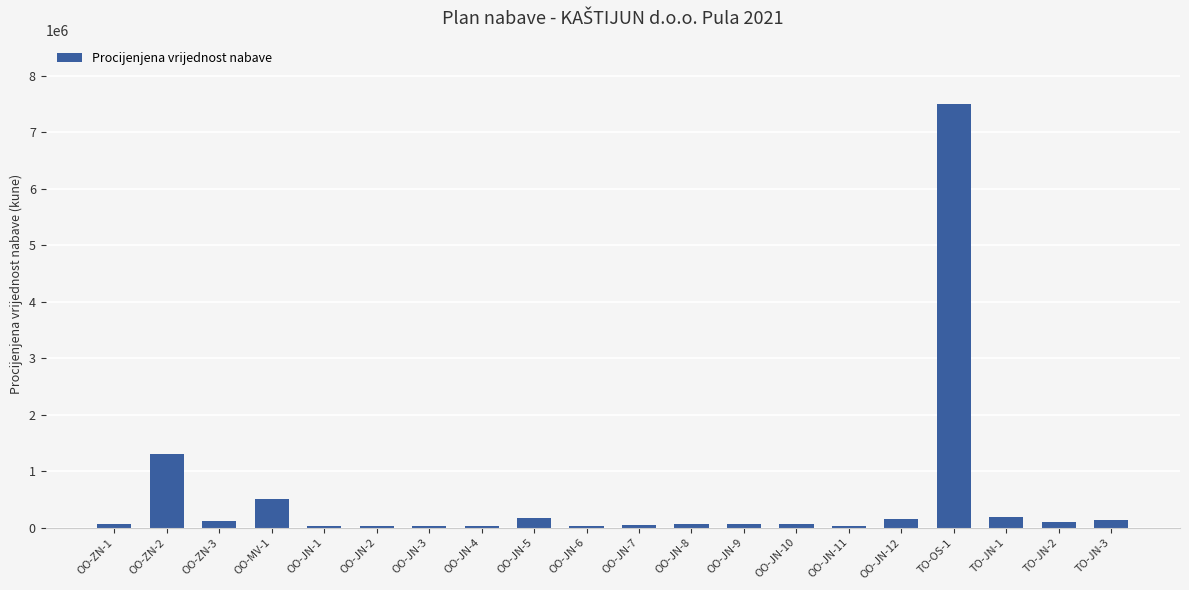

Where is the data nearest to the value 3760000?

OO-ZN-2